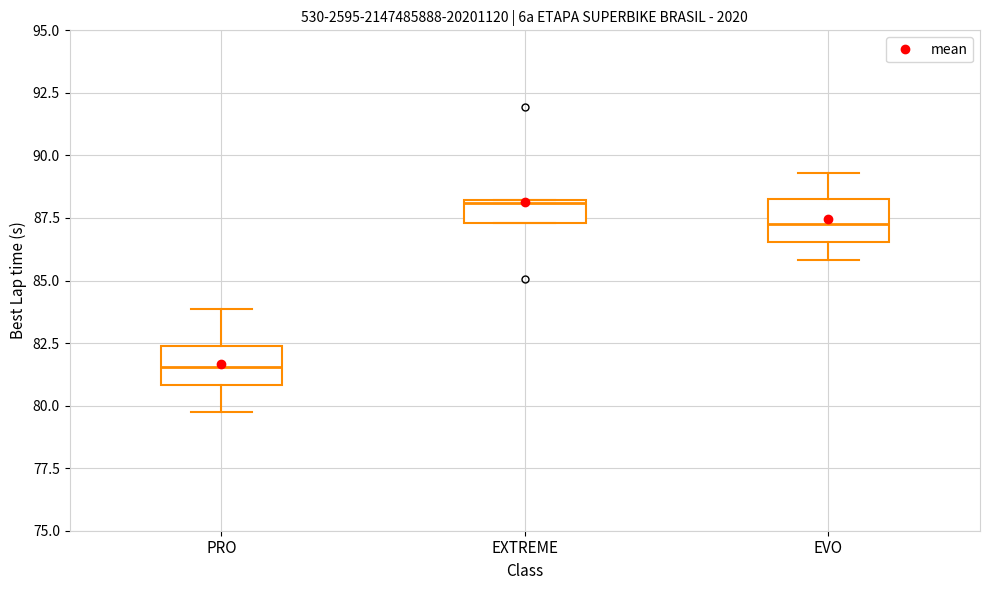

Which box's median line is the lowest?

PRO